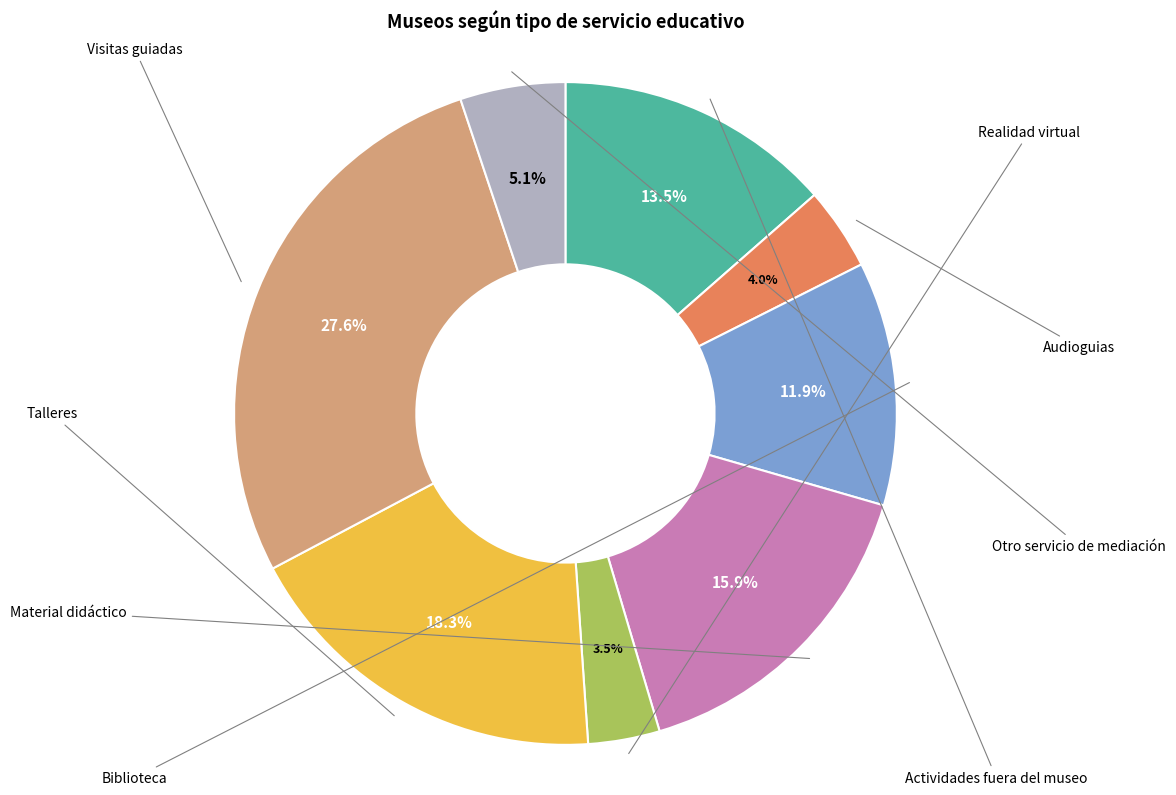

What percentage is the Otro servicio de mediación slice, to the nearest percent?

5%